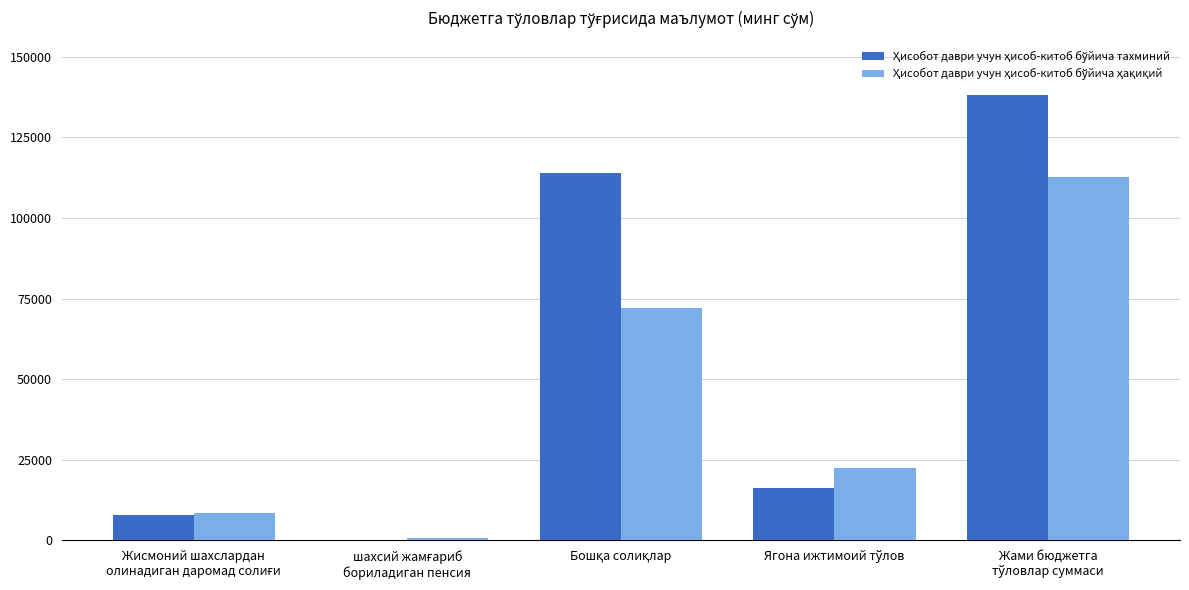

How many distinct data groups are displayed?

2